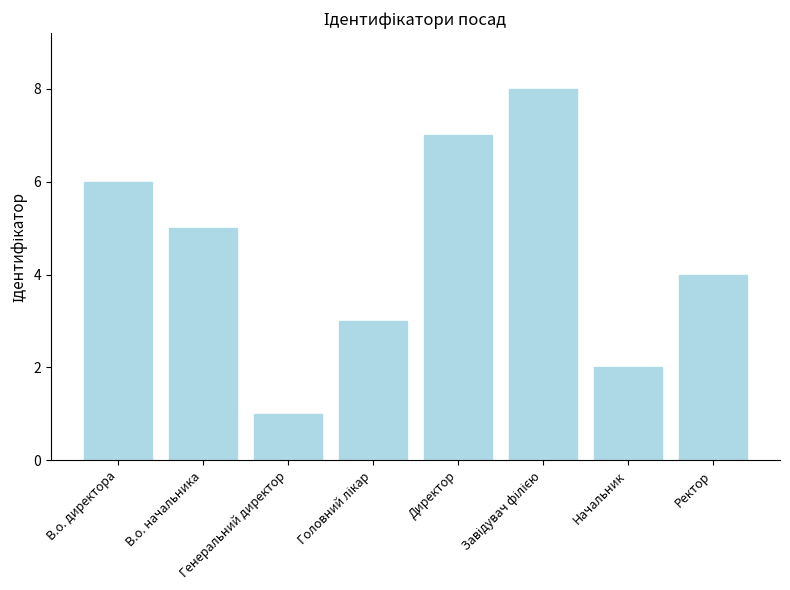

Does the chart contain any negative values?

No